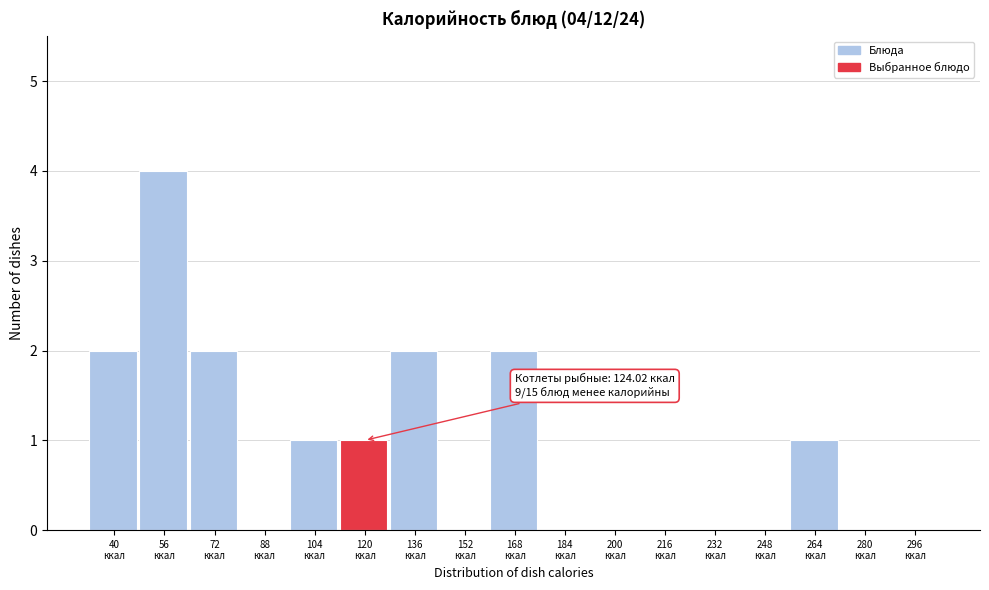

What is the greatest value displayed?

4